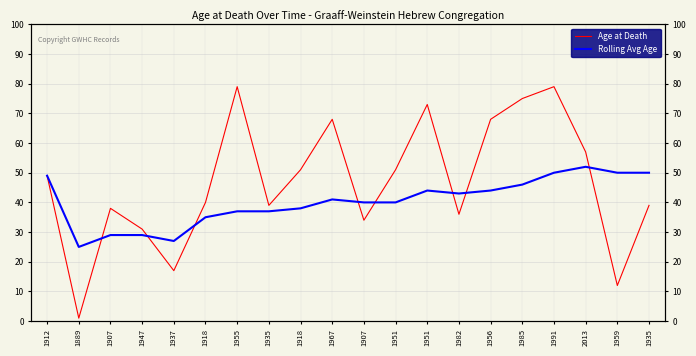

Which has a higher value, 1951 or 1951?

1951